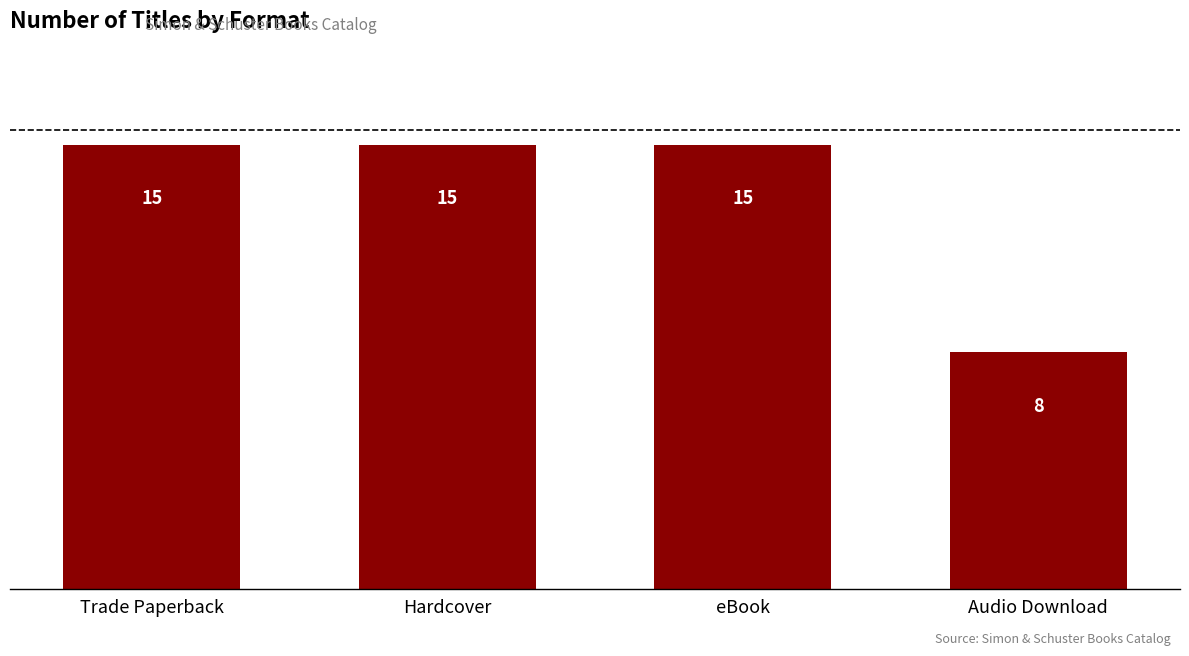

What is the change in value from Trade Paperback to Audio Download?

-7